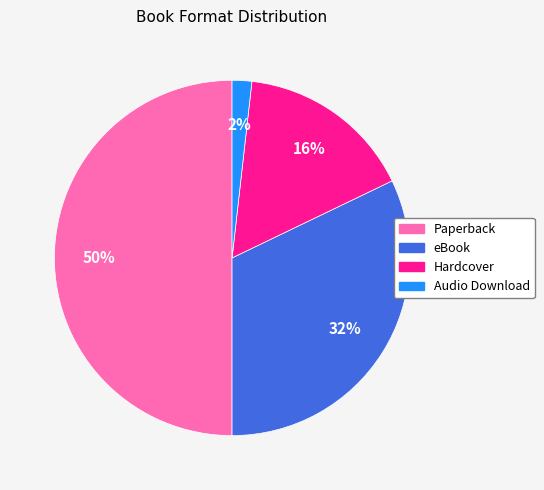

Is the sum of Audio Download and eBook greater than half?

No